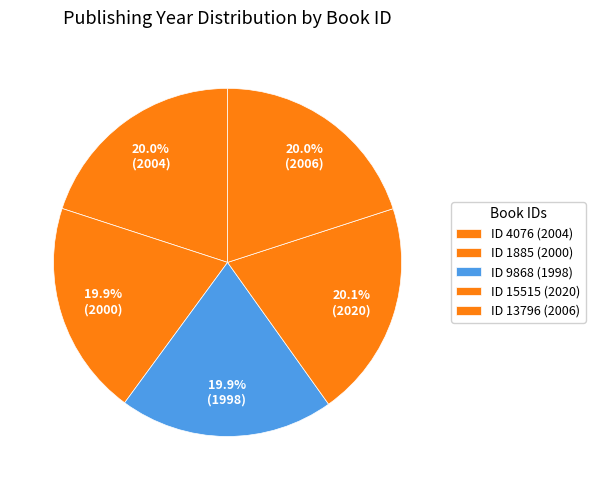

How many slices are in this pie chart?

5